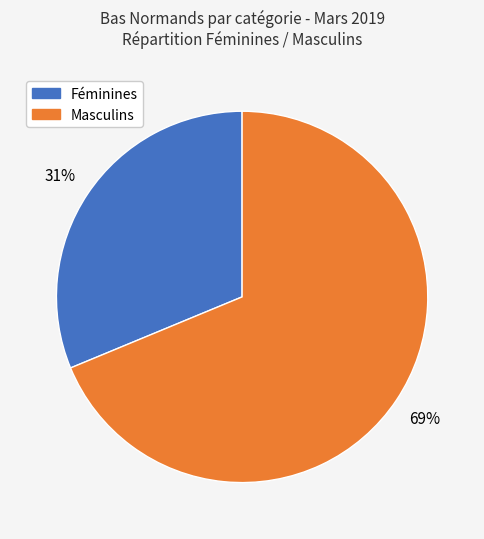

Is there any slice that represents more than half of the pie?

Yes